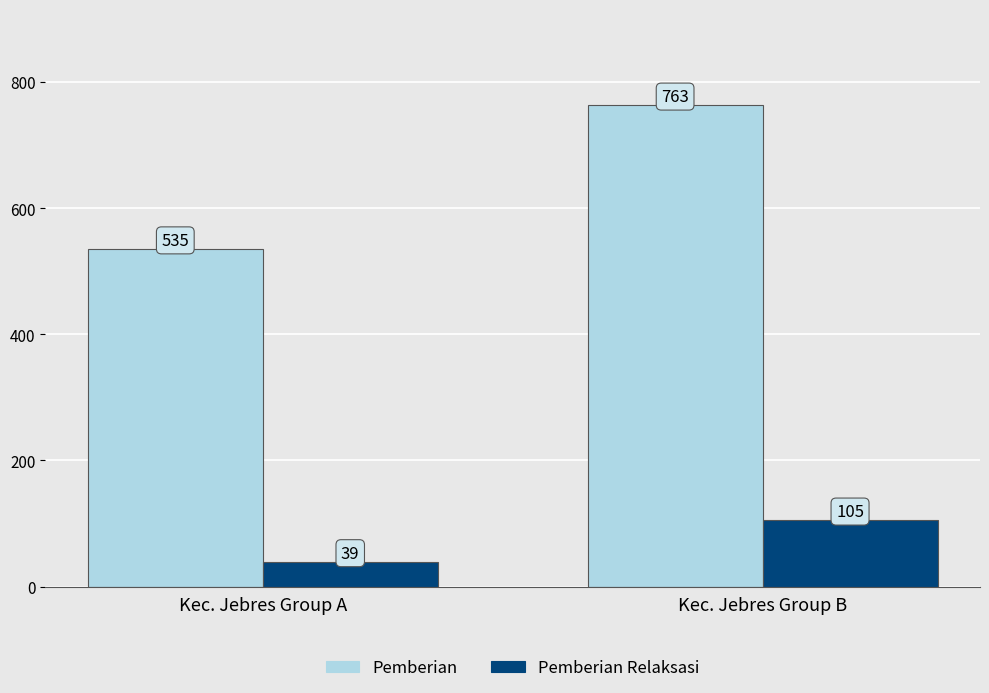

What are all the series names shown in the legend?

Pemberian, Pemberian Relaksasi